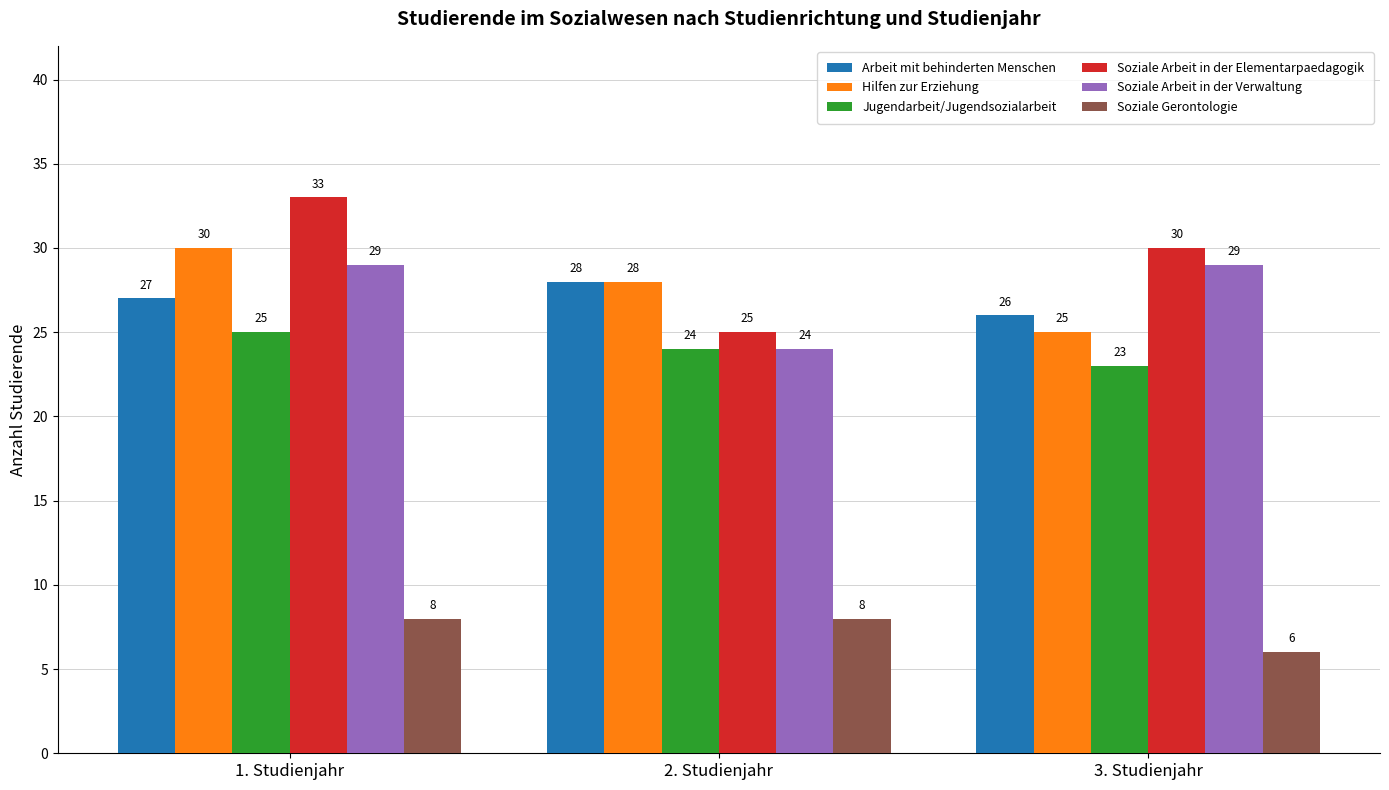

What is the sum of all Soziale Arbeit in der Verwaltung values?

82